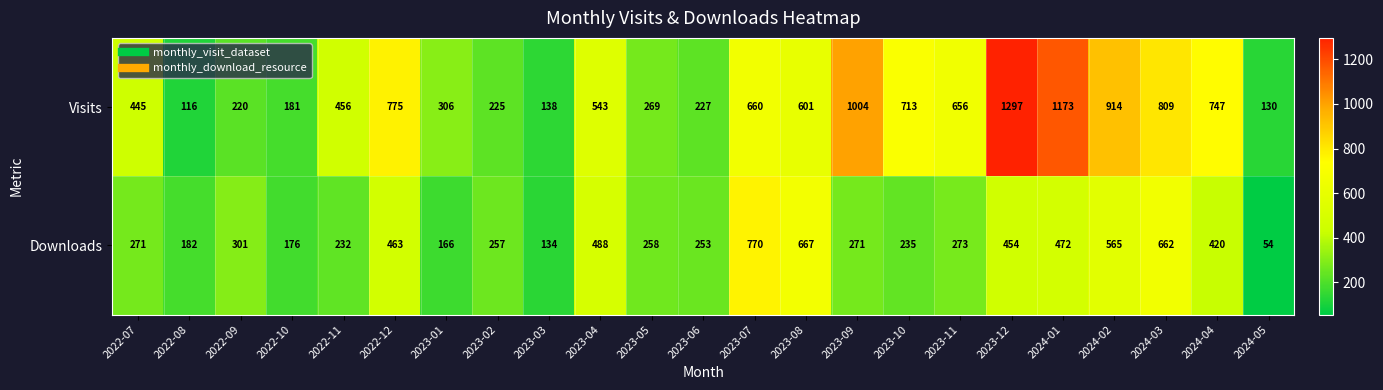

At which category is the sum across all series the highest?

2023-12